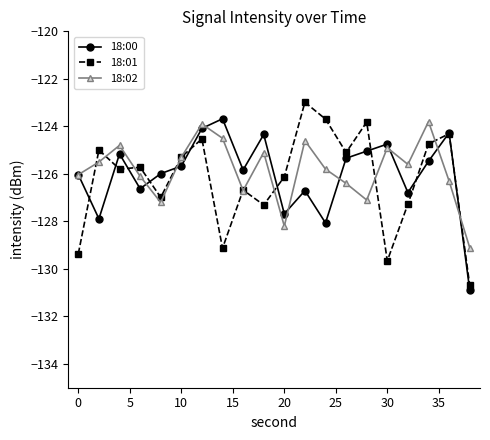

True or false: 18:02 has more than 1 interior local peaks.

True